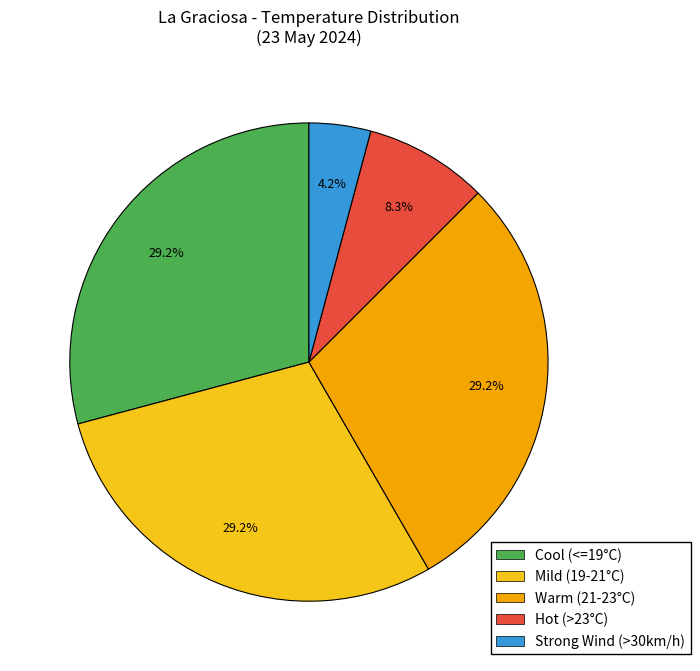

How many segments does this pie chart have?

5